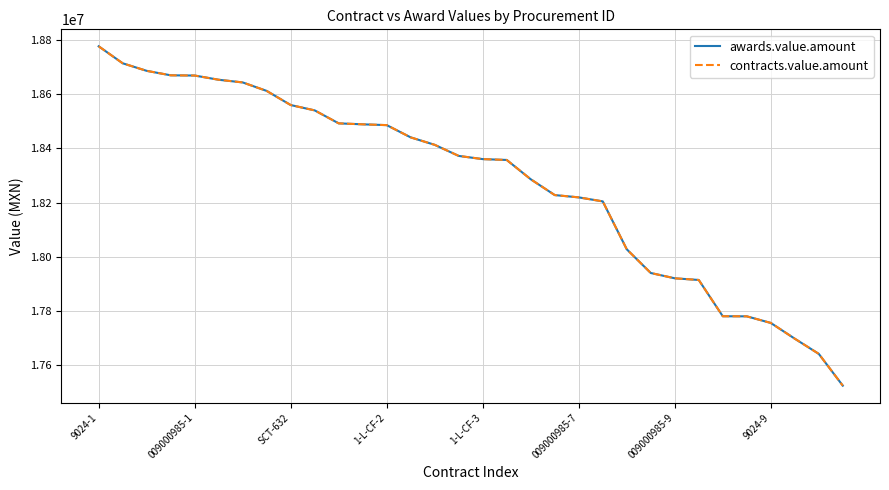

Which series has the largest total across all categories?

awards.value.amount